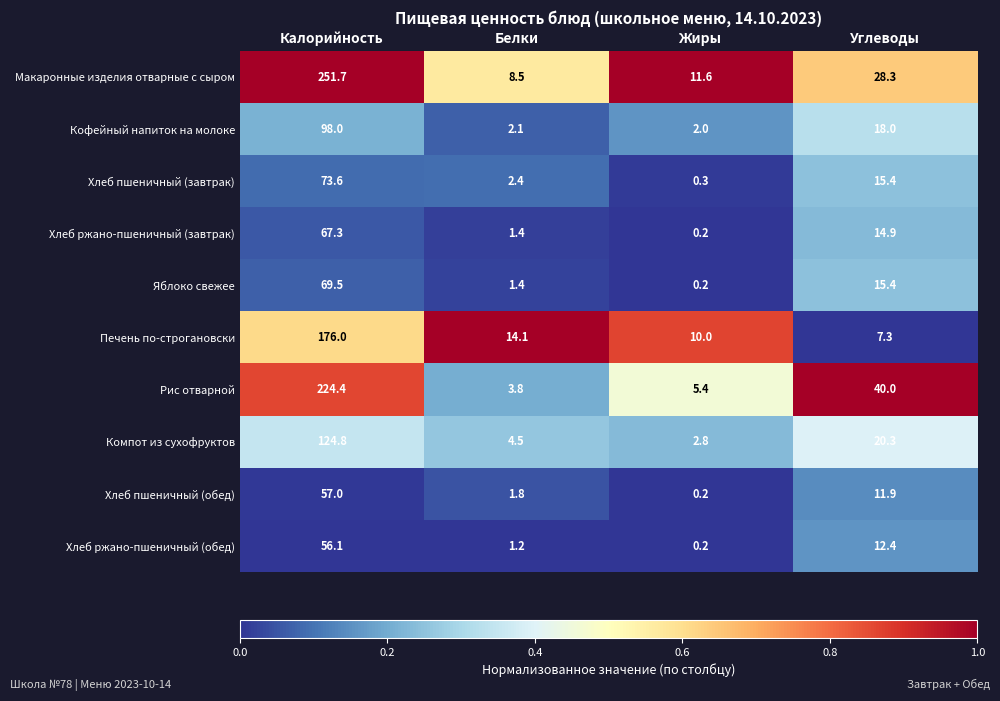

How many series are shown in this chart?

10